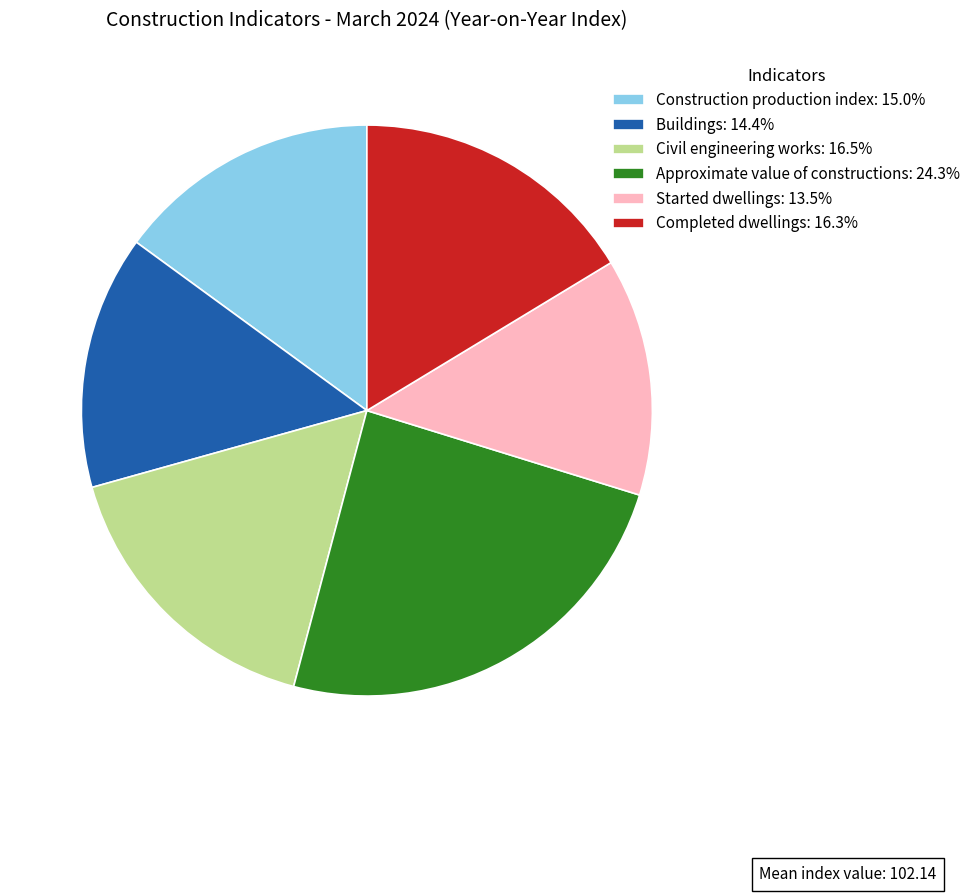

Does Approximate value of constructions: 24.3% represent more than half of the total?

No